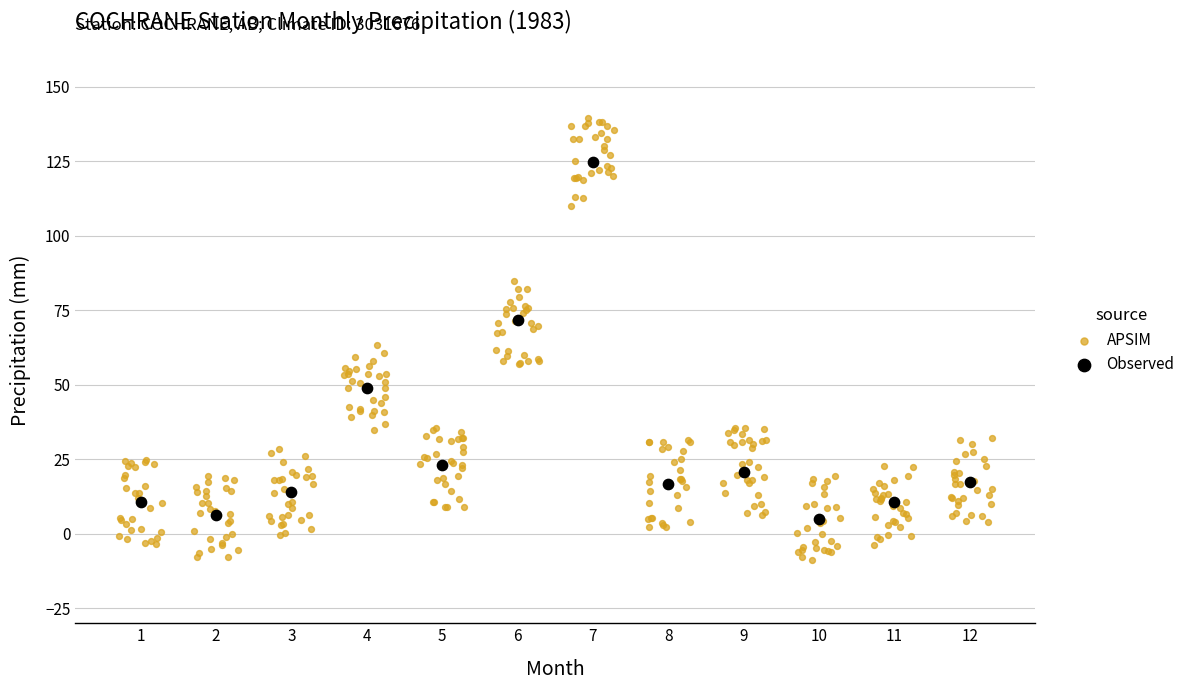

Which series reaches the maximum Y coordinate?

APSIM